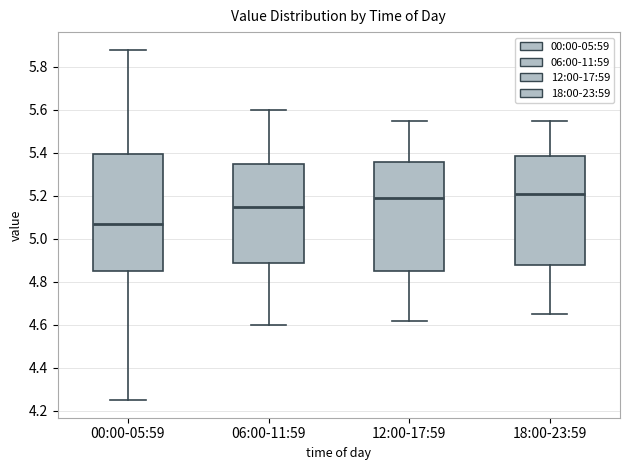

Which box is the tallest, from its lower edge to its upper edge?

00:00-05:59